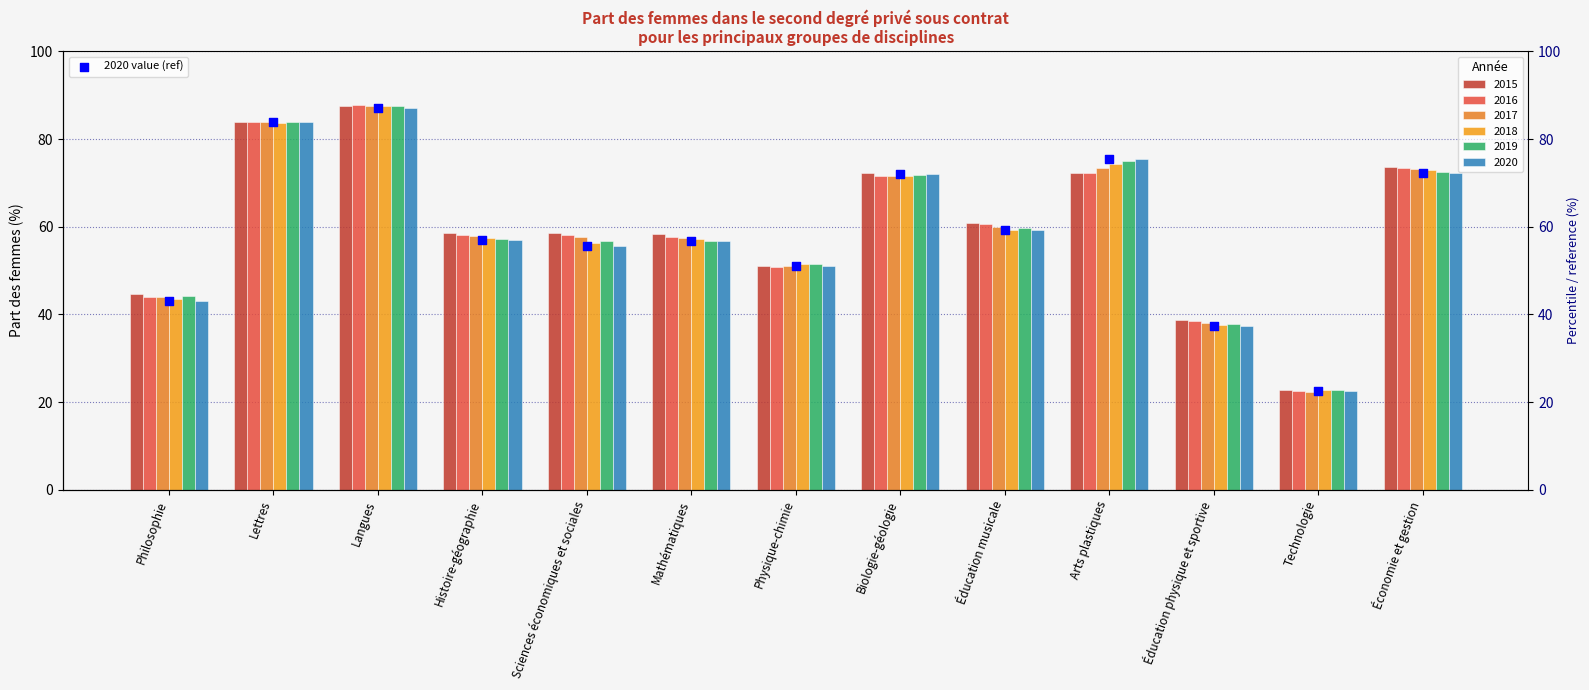

Approximately how many times larger is the value at Arts plastiques compared to Mathématiques?

1.3